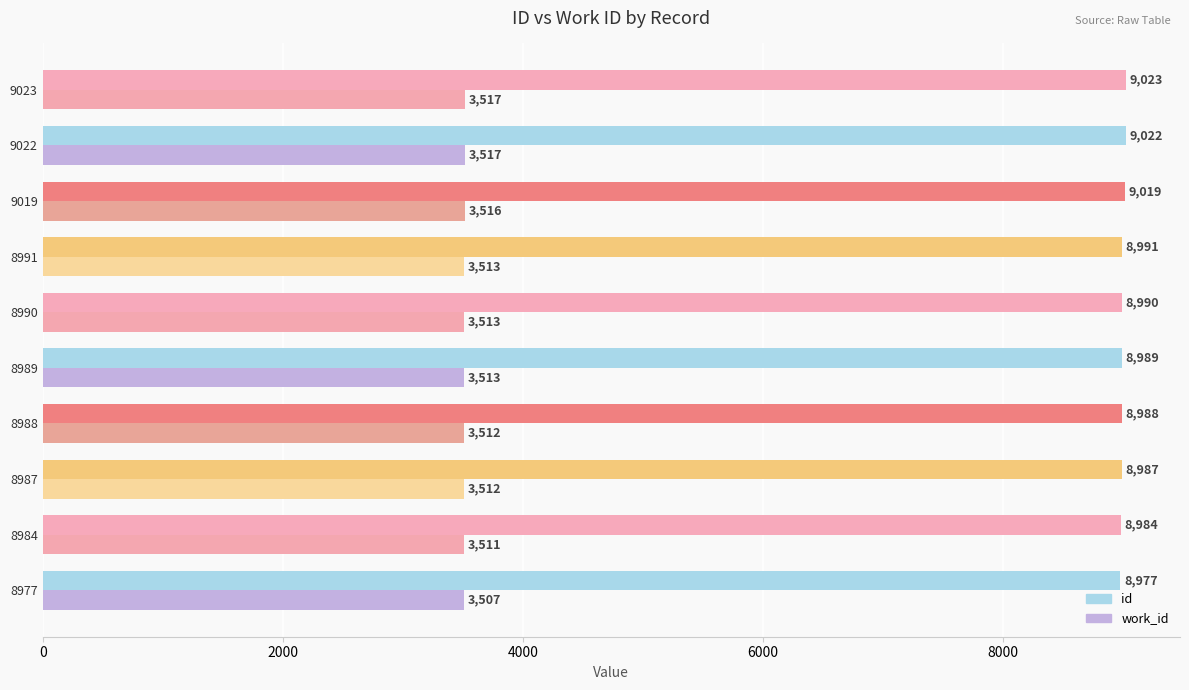

True or false: work_id has a value of 784 at 8990.

False